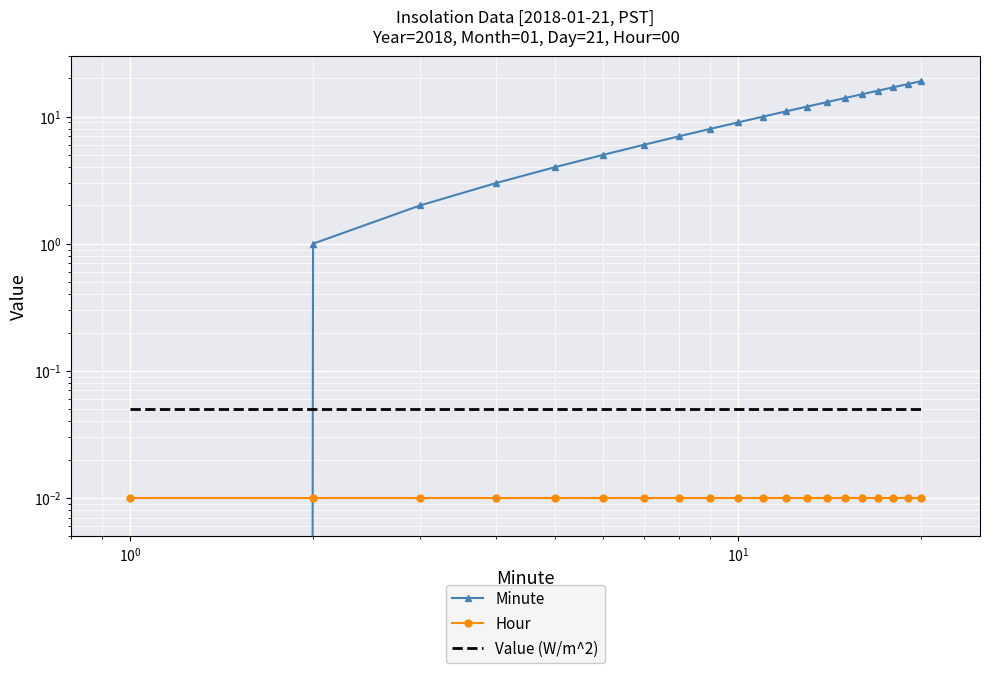

What position from the right is $\mathdefault{10^{-2}}$?

20